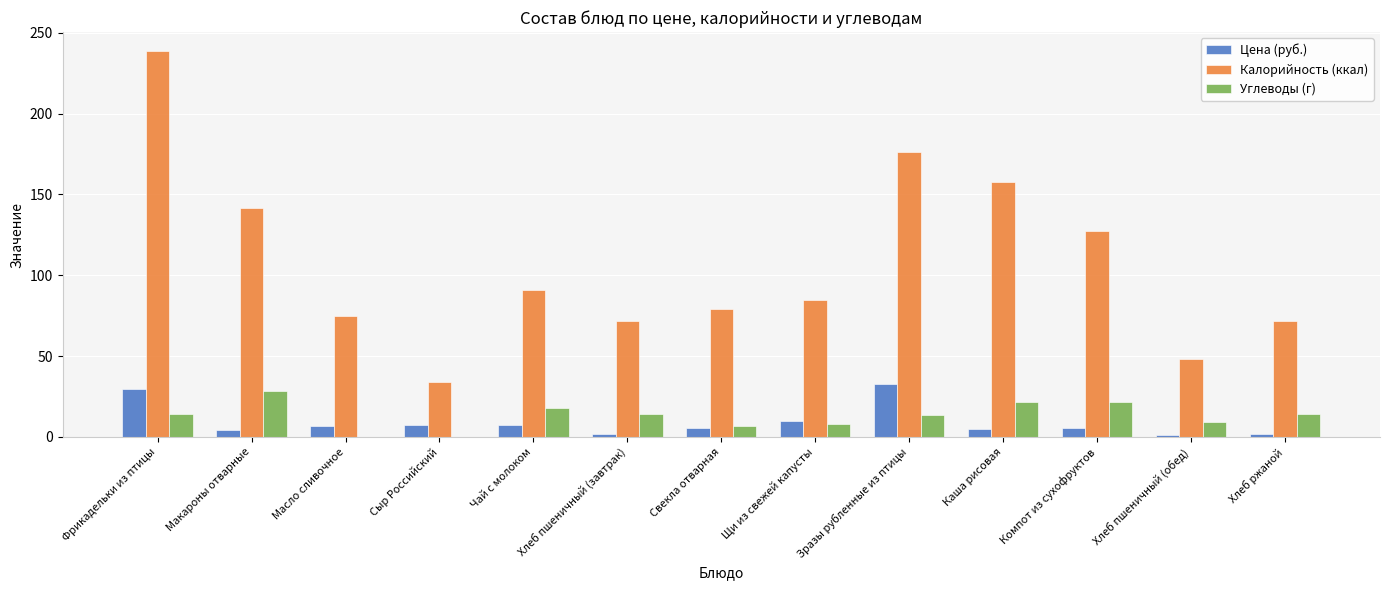

What is the maximum value shown in the chart?

238.5